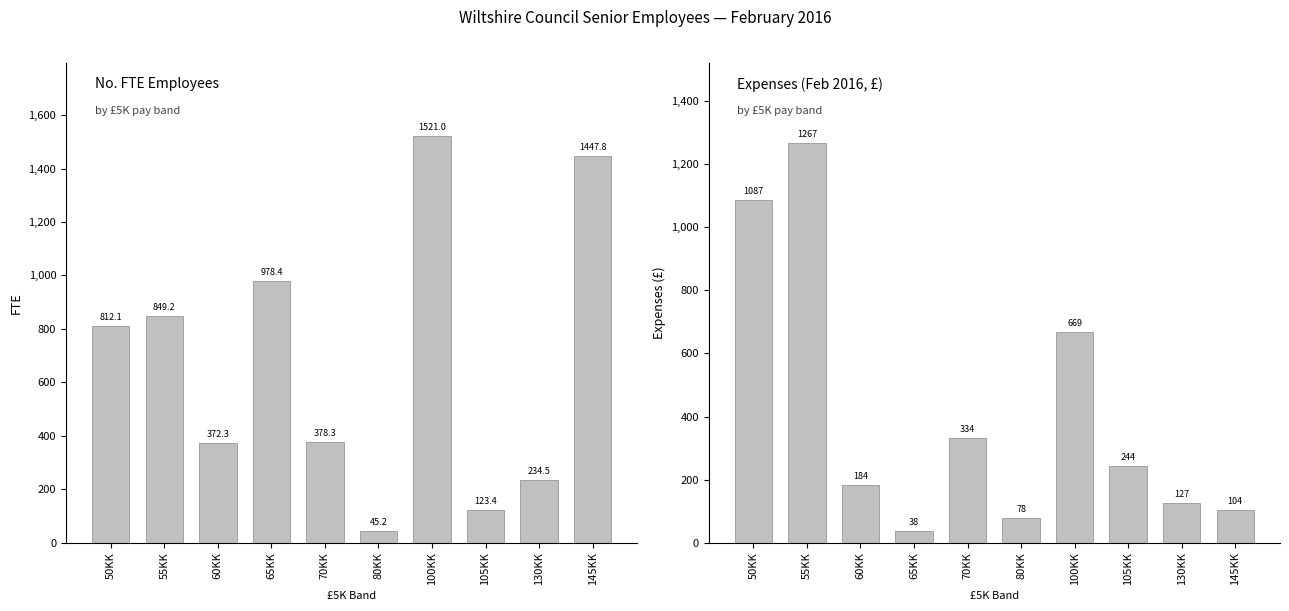

What position from the left is 105KK?

8